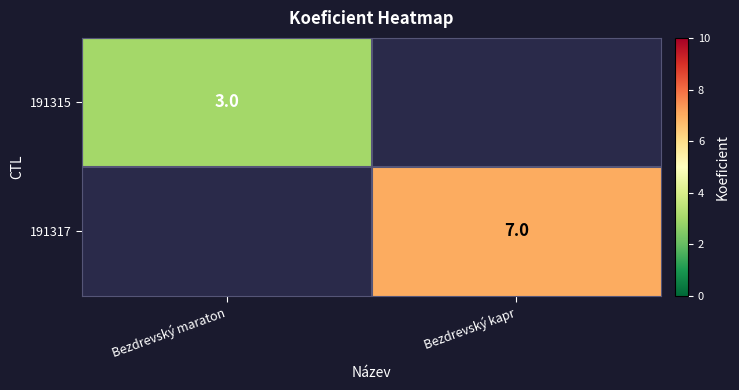

The value of 191317 at Bezdrevský kapr is 4. True or false?

False